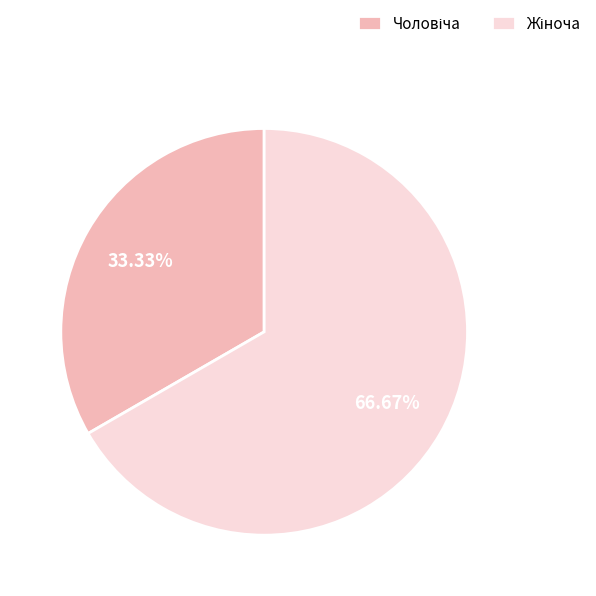

Is there any slice that represents more than half of the pie?

Yes